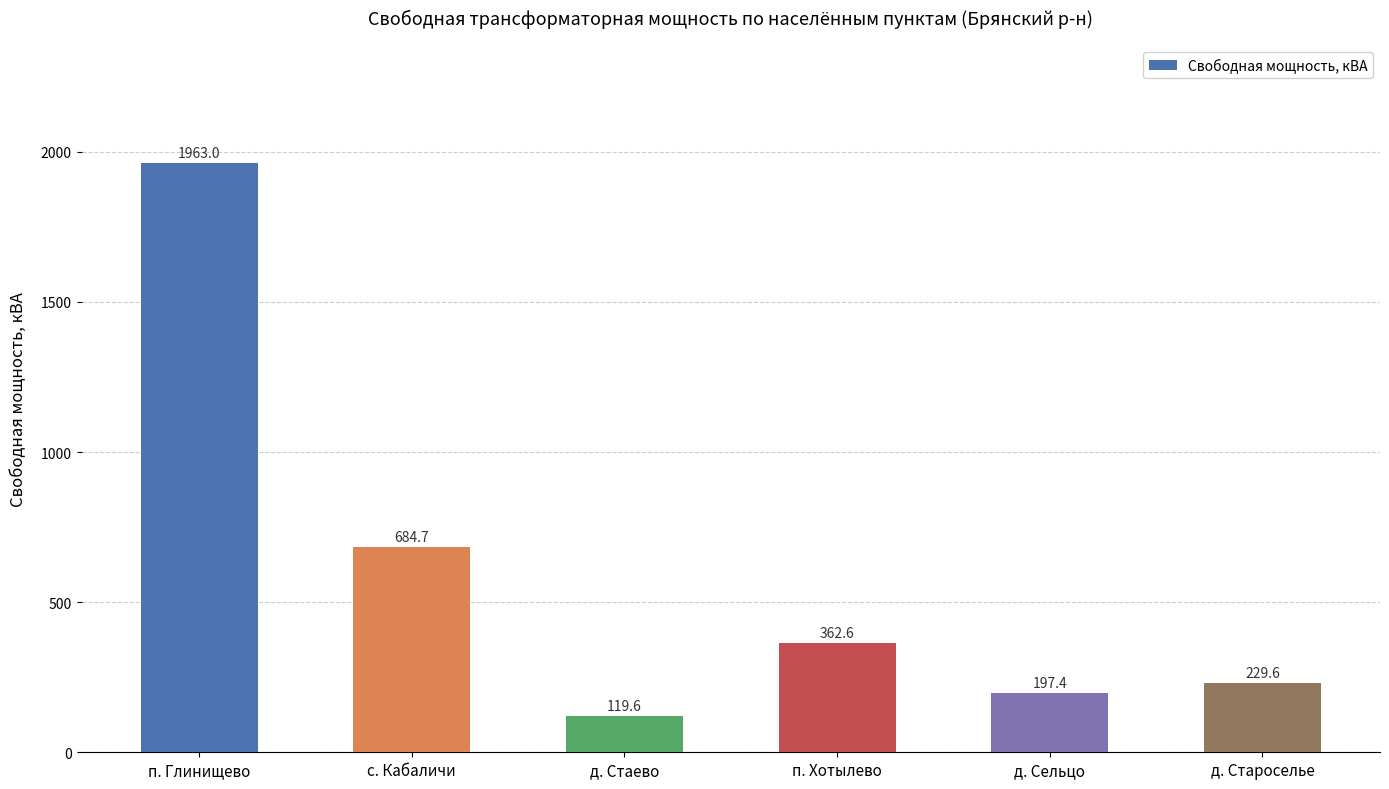

True or false: the data shows 229.6 at д. Староселье.

True